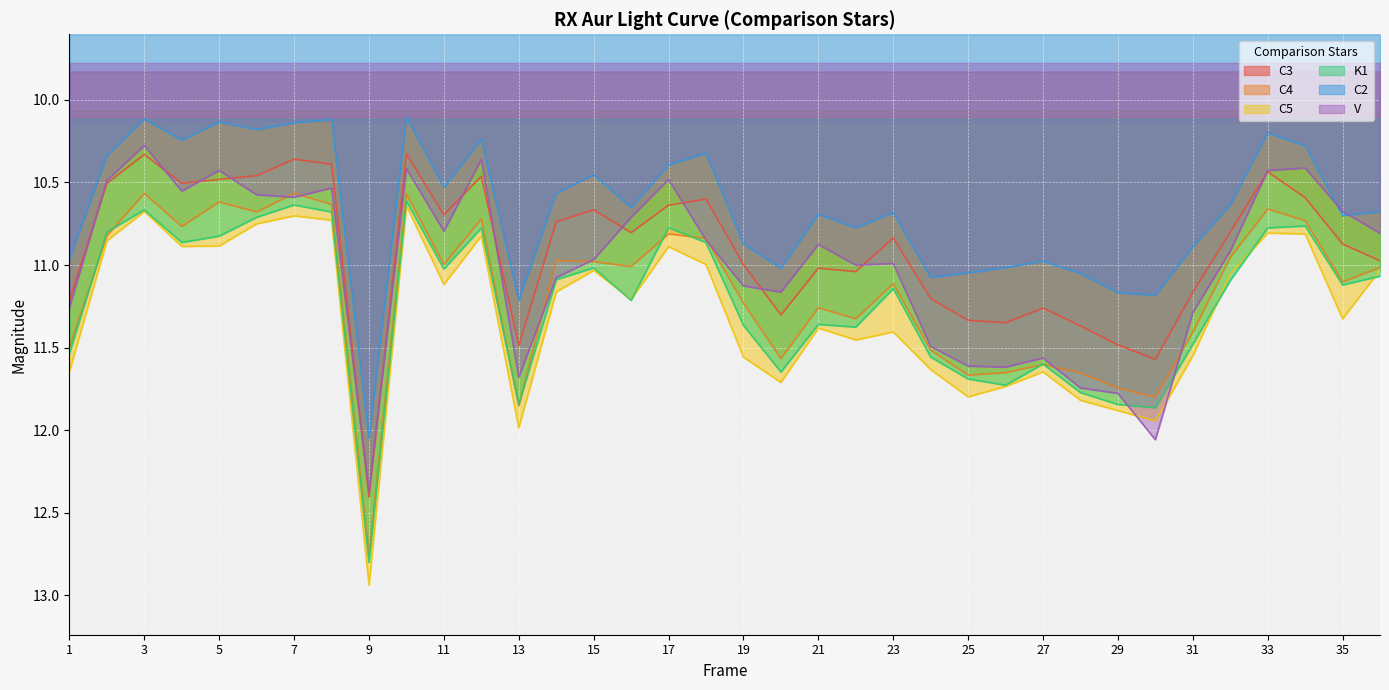

Reading left to right, what are all the values shown in this chart?

C3: 1=11.2	2=10.5	3=10.3	4=10.5	5=10.5	6=10.5	7=10.4	8=10.4	9=12.4	10=10.3	11=10.7	12=10.5	13=11.5	14=10.7	15=10.7	16=10.8	17=10.6	18=10.6	19=11.0	20=11.3	21=11.0	22=11.0	23=10.8	24=11.2	25=11.3	26=11.3	27=11.3	28=11.4	29=11.5	30=11.6	31=11.2	32=10.8	33=10.4	34=10.6	35=10.9	36=11.0
C4: 1=11.5	2=10.8	3=10.6	4=10.8	5=10.6	6=10.7	7=10.6	8=10.6	9=12.8	10=10.6	11=11.0	12=10.7	13=11.9	14=11.0	15=11.0	16=11.0	17=10.8	18=10.8	19=11.2	20=11.6	21=11.3	22=11.3	23=11.1	24=11.5	25=11.7	26=11.7	27=11.6	28=11.7	29=11.7	30=11.8	31=11.4	32=11.0	33=10.7	34=10.7	35=11.1	36=11.0
C5: 1=11.6	2=10.9	3=10.7	4=10.9	5=10.9	6=10.8	7=10.7	8=10.7	9=12.9	10=10.6	11=11.1	12=10.8	13=12.0	14=11.2	15=11.0	16=11.2	17=10.9	18=11.0	19=11.6	20=11.7	21=11.4	22=11.5	23=11.4	24=11.6	25=11.8	26=11.7	27=11.6	28=11.8	29=11.9	30=11.9	31=11.5	32=11.1	33=10.8	34=10.8	35=11.3	36=11.0
K1: 1=11.5	2=10.8	3=10.7	4=10.9	5=10.8	6=10.7	7=10.6	8=10.7	9=12.8	10=10.6	11=11.0	12=10.8	13=11.8	14=11.1	15=11.0	16=11.2	17=10.8	18=10.9	19=11.4	20=11.6	21=11.4	22=11.4	23=11.1	24=11.6	25=11.7	26=11.7	27=11.6	28=11.8	29=11.8	30=11.9	31=11.5	32=11.1	33=10.8	34=10.8	35=11.1	36=11.1
C2: 1=11.0	2=10.3	3=10.1	4=10.2	5=10.1	6=10.2	7=10.1	8=10.1	9=12.1	10=10.1	11=10.5	12=10.2	13=11.2	14=10.6	15=10.5	16=10.7	17=10.4	18=10.3	19=10.9	20=11.0	21=10.7	22=10.8	23=10.7	24=11.1	25=11.0	26=11.0	27=11.0	28=11.1	29=11.2	30=11.2	31=10.9	32=10.6	33=10.2	34=10.3	35=10.7	36=10.7
V: 1=11.3	2=10.5	3=10.3	4=10.6	5=10.4	6=10.6	7=10.6	8=10.5	9=12.4	10=10.4	11=10.8	12=10.4	13=11.7	14=11.1	15=11.0	16=10.7	17=10.5	18=10.8	19=11.1	20=11.2	21=10.9	22=11.0	23=11.0	24=11.5	25=11.6	26=11.6	27=11.6	28=11.7	29=11.8	30=12.1	31=11.3	32=10.9	33=10.4	34=10.4	35=10.7	36=10.8